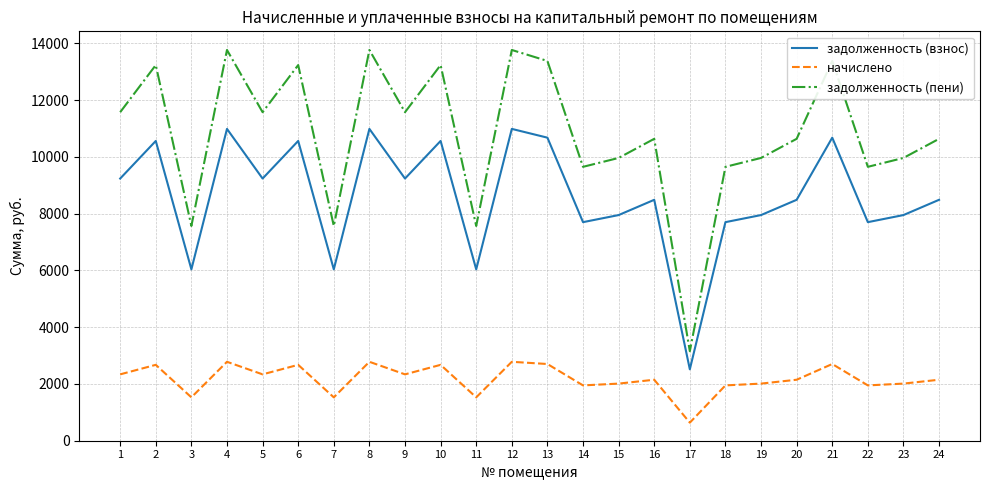

True or false: начислено and задолженность (пени) cross at least once.

False